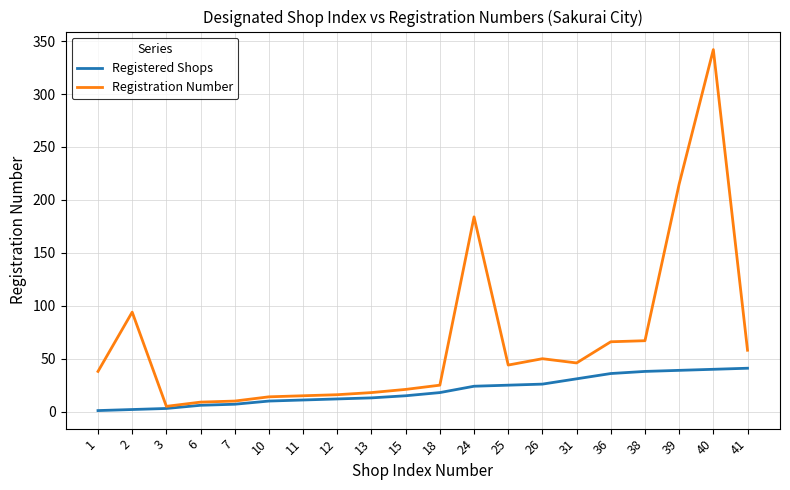

Is the value of Registration Number at 24 greater than the value of Registered Shops at 12?

Yes